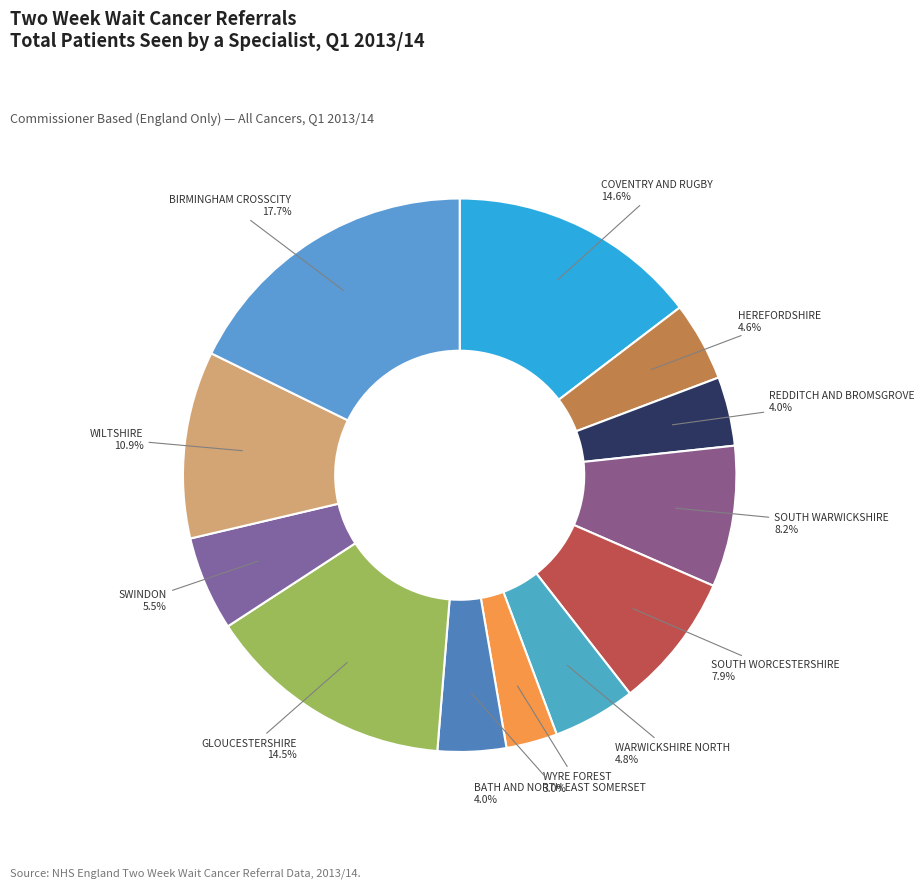

How many slices are in this pie chart?

12